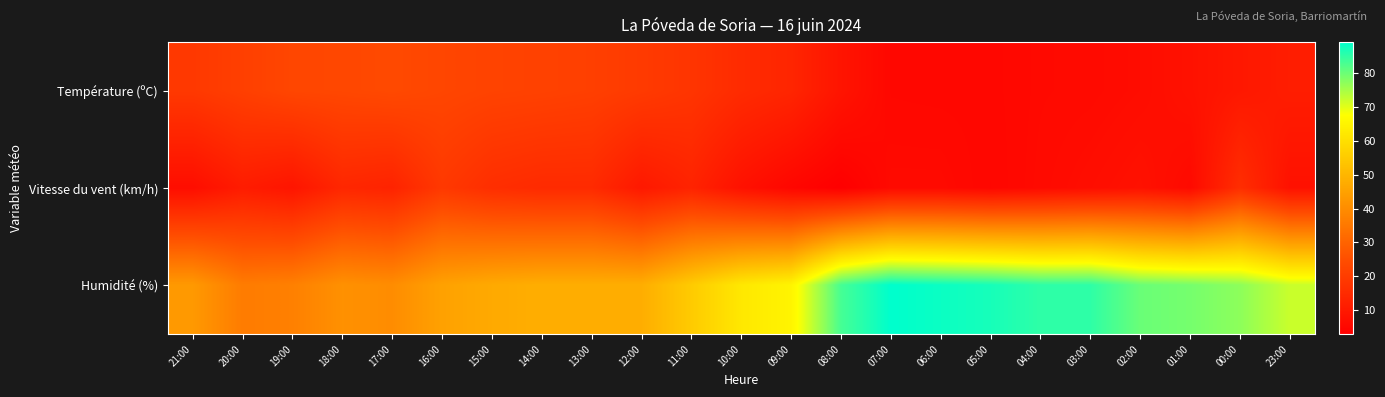

Which label corresponds to the smallest value in the chart?

08:00